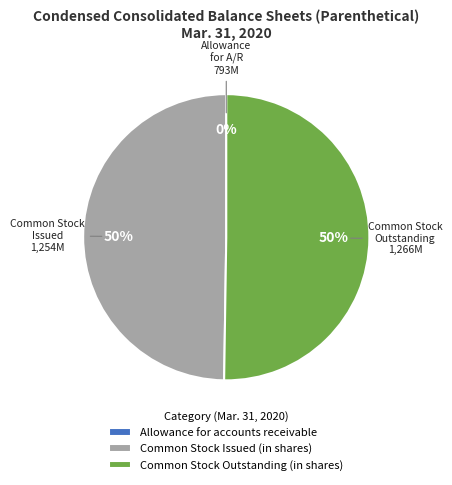

Is it true that Common Stock Issued (in shares) is 50% of the pie?

True